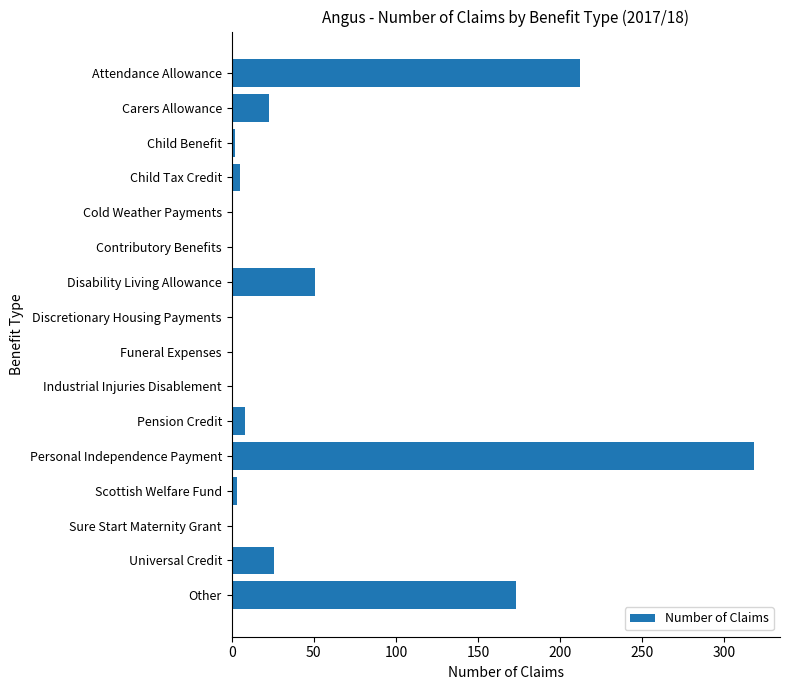

What is the sum of all values?

821